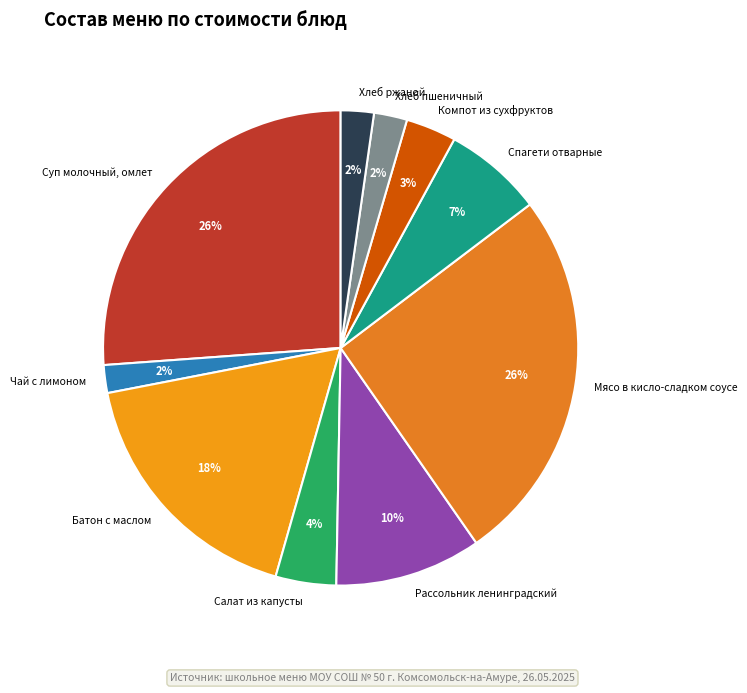

Is there a majority slice in this chart?

No